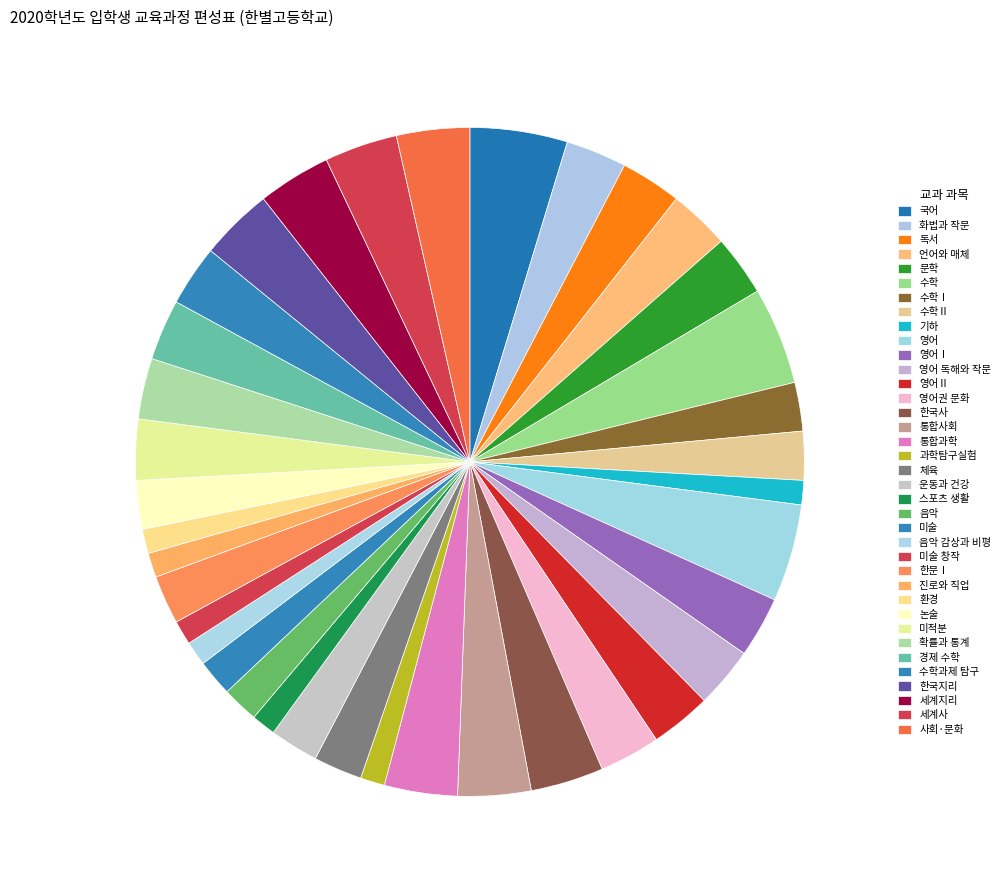

Is 독서 the majority of the pie?

No